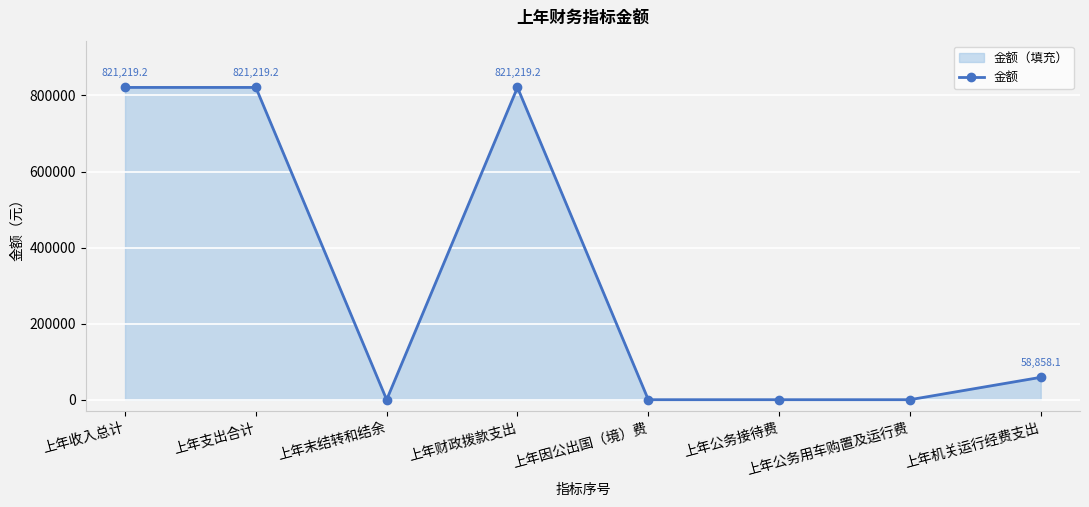

The value at 上年收入总计 is 821219.2. True or false?

True